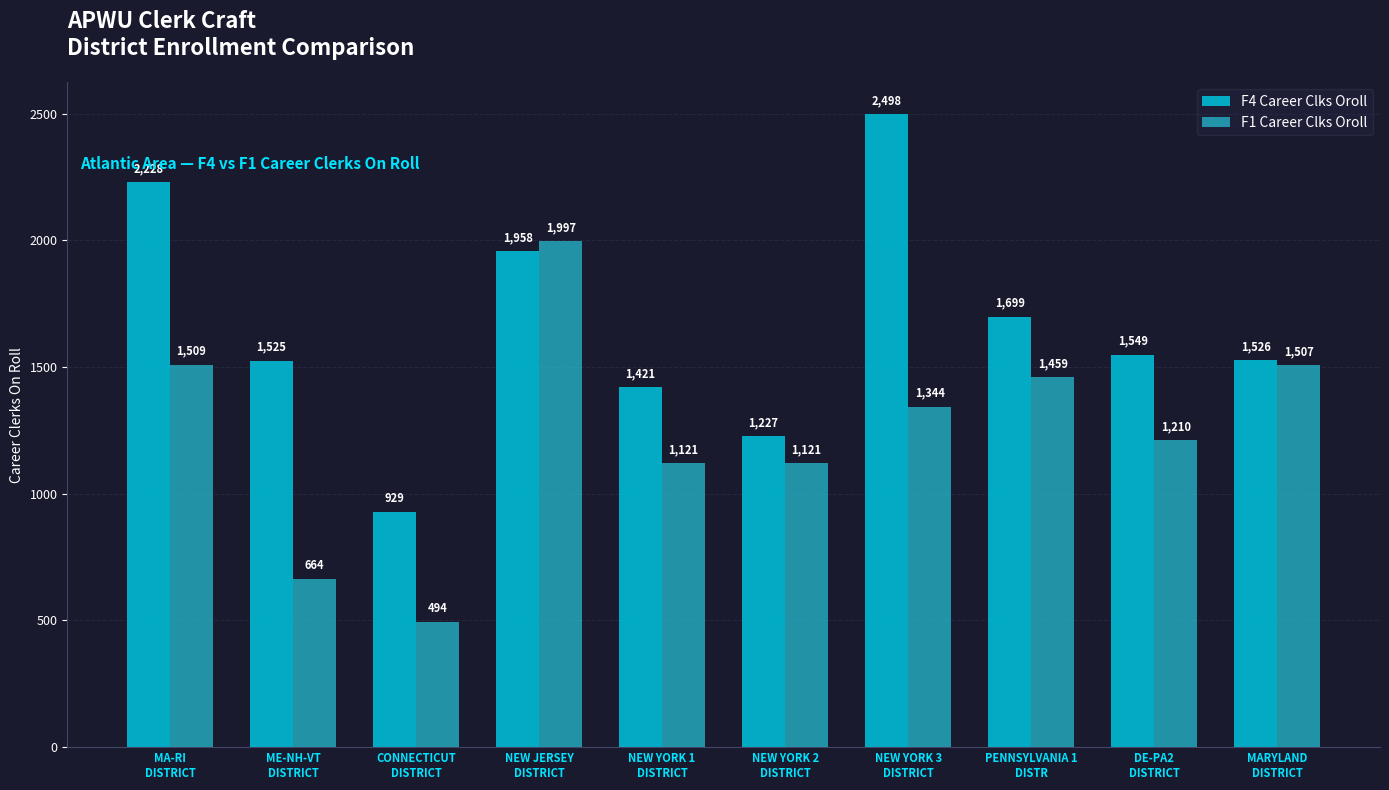

At which category does the chart reach its peak across all series?

NEW YORK 3
DISTRICT